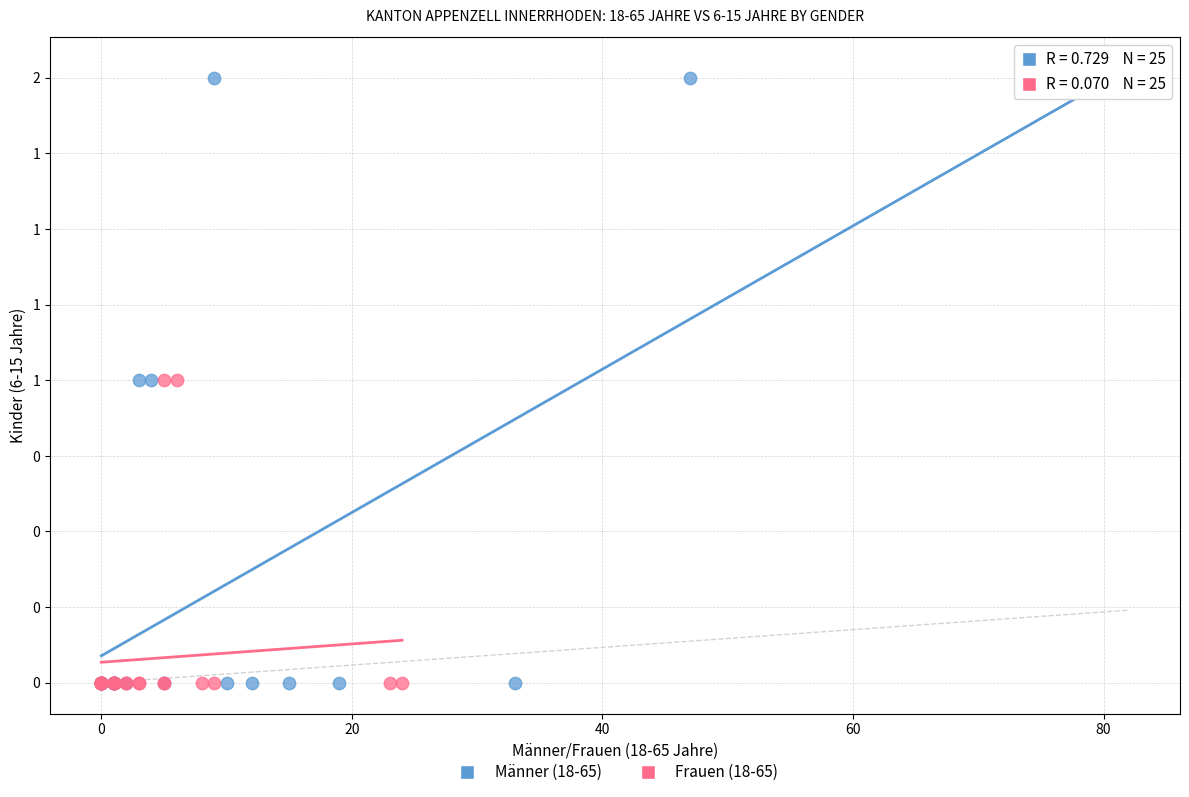

Which series reaches the maximum Y coordinate?

Männer (18-65)